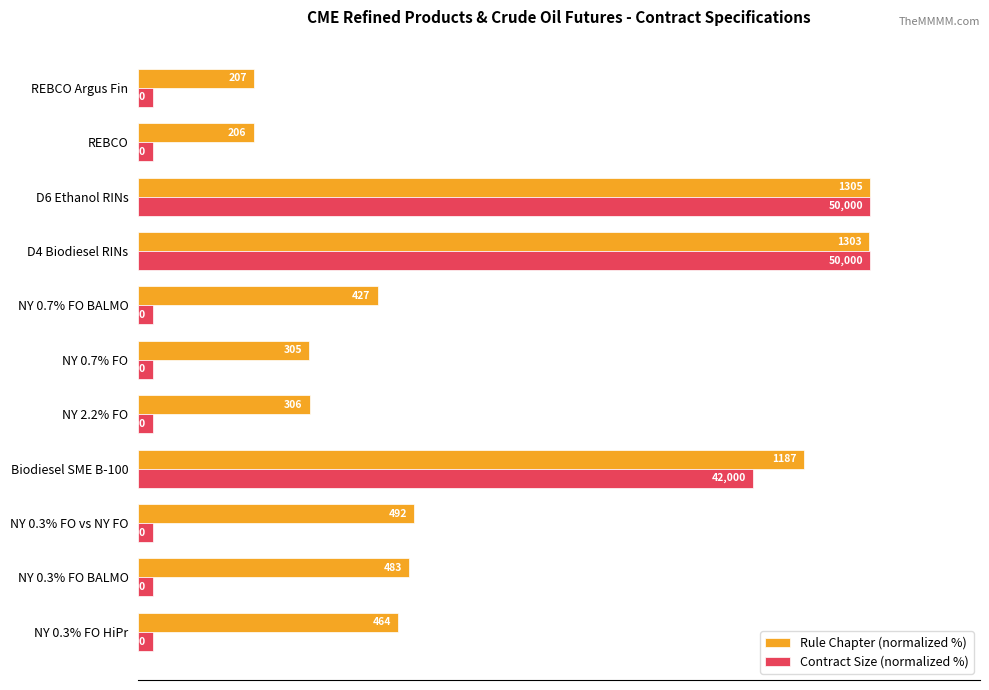

What are all the series names shown in the legend?

Rule Chapter (normalized %), Contract Size (normalized %)